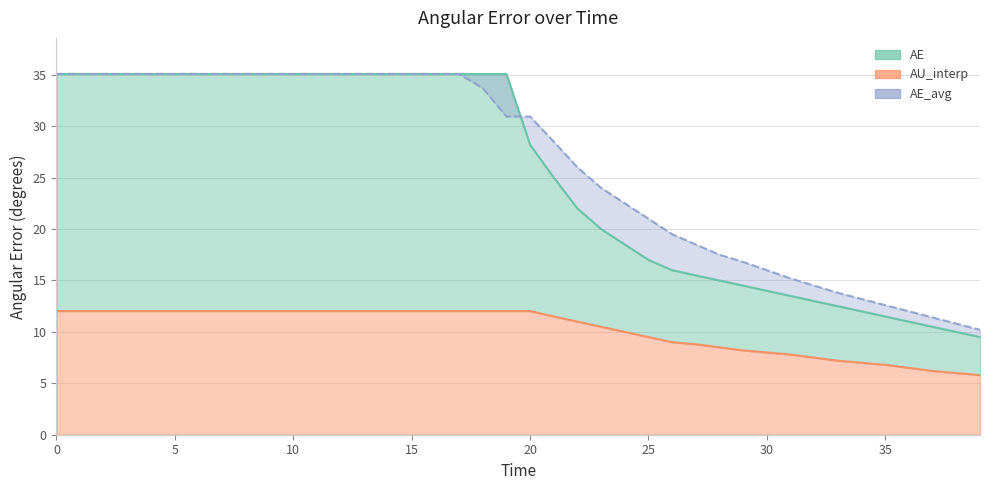

What is the spread (max minus min) of values at 27?

9.7